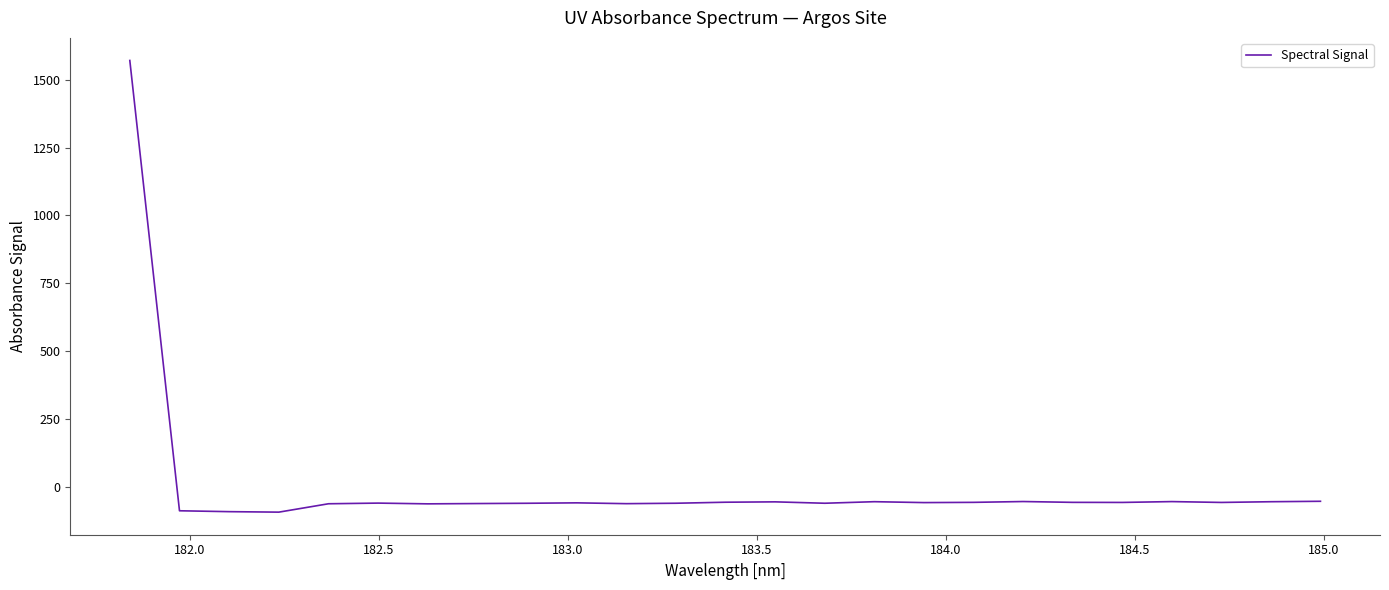

What is the maximum value shown in the chart?

1571.0